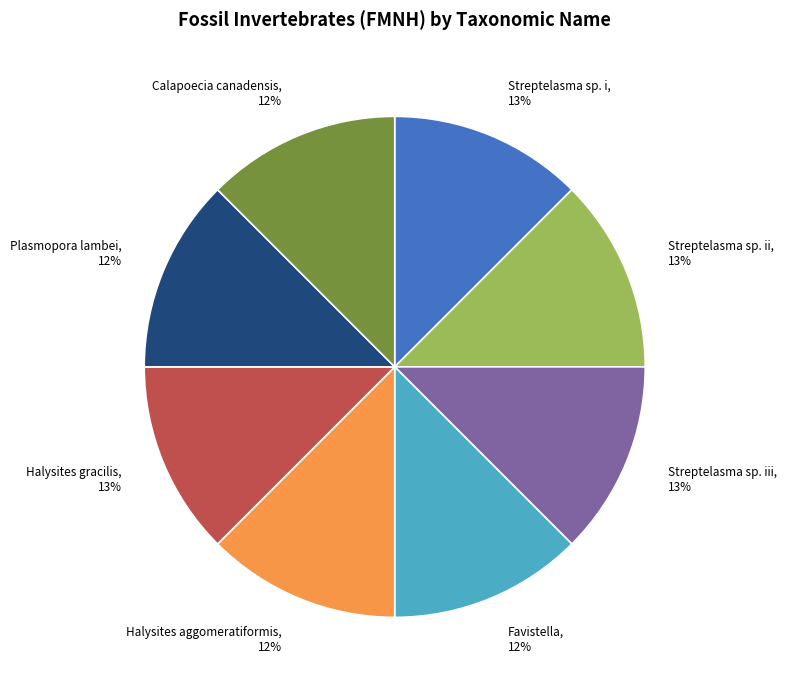

Do Halysites aggomeratiformis and Plasmopora lambei together represent more than half of the pie?

No